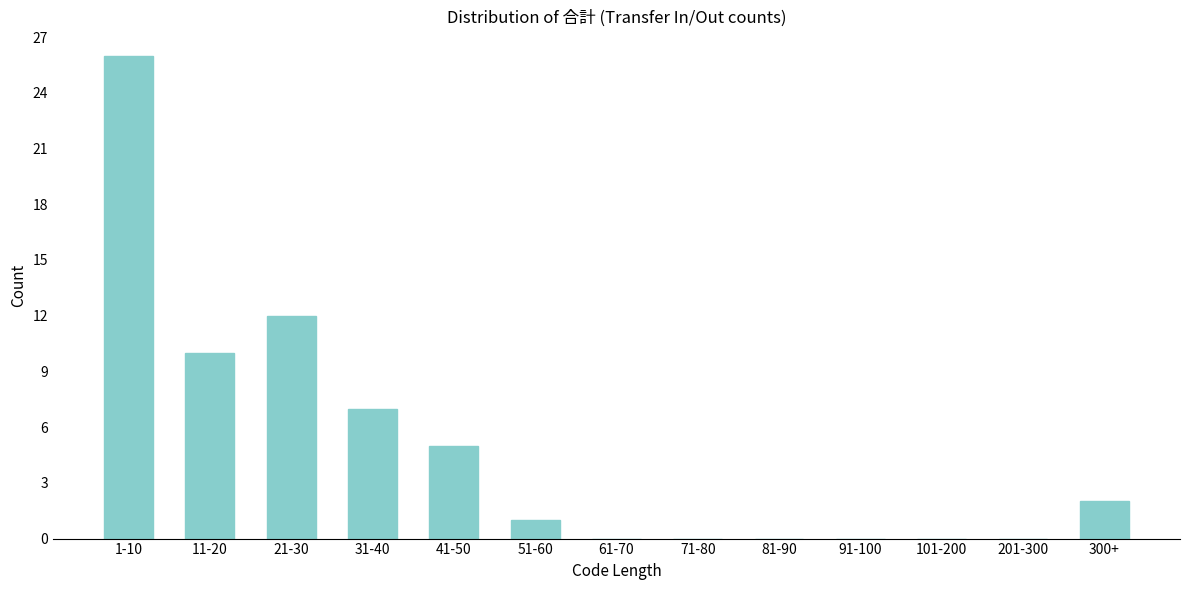

Reading left to right, transcribe all the data shown in this chart.

1-10=26	11-20=10	21-30=12	31-40=7	41-50=5	51-60=1	61-70=0	71-80=0	81-90=0	91-100=0	101-200=0	201-300=0	300+=2